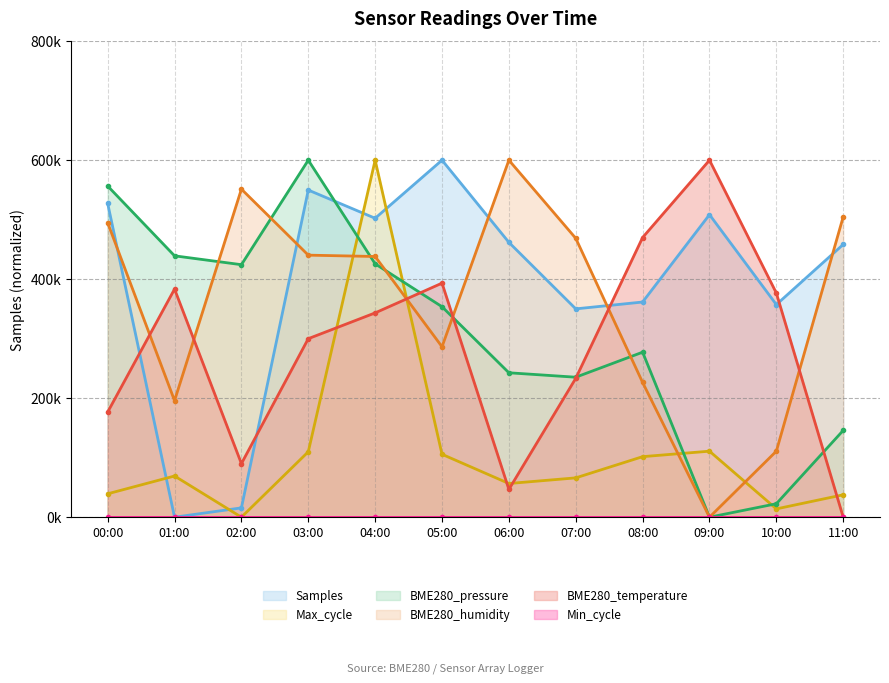

Where does the BME280_temperature series first go above 343333?

01:00